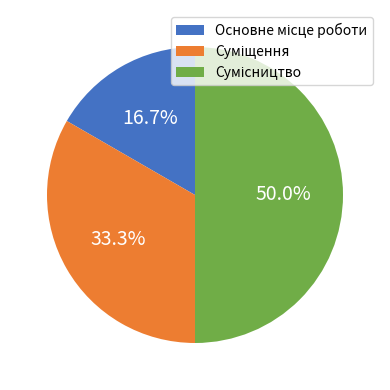

How many slices are in this pie chart?

3